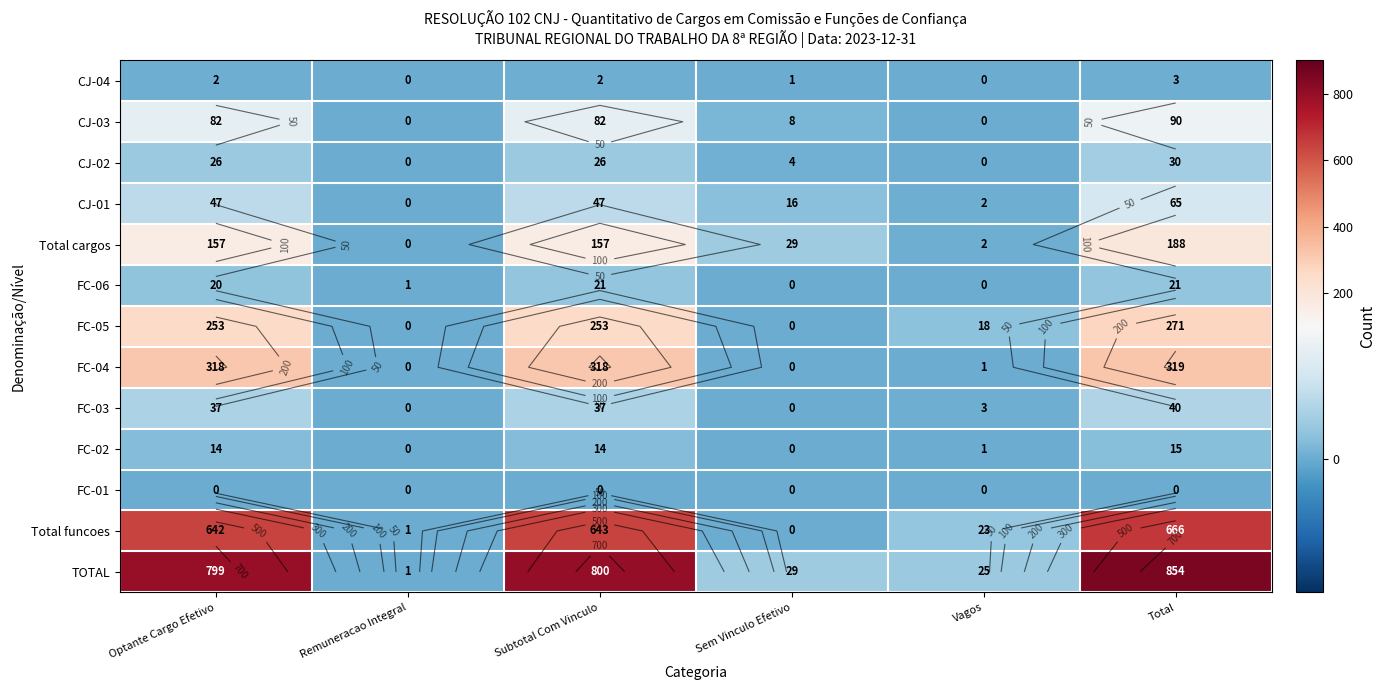

Where is CJ-04 nearest to the value 1?

Sem Vinculo Efetivo